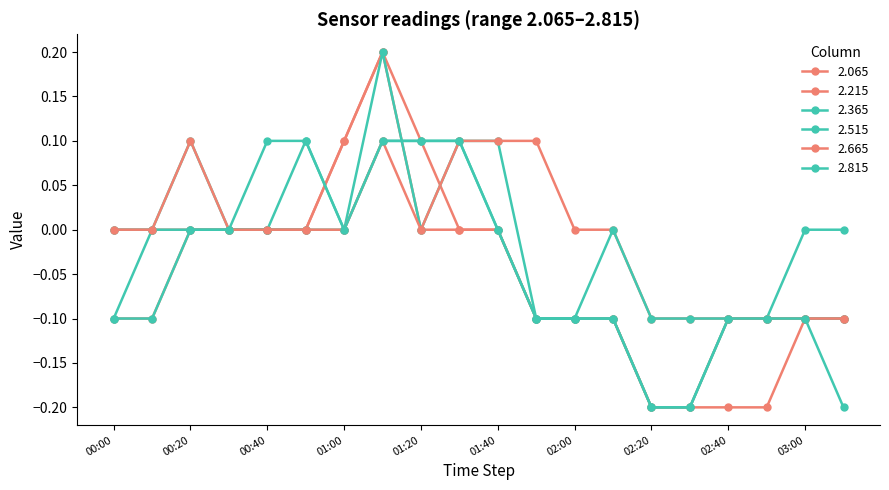

Count the number of data series in this chart.

6